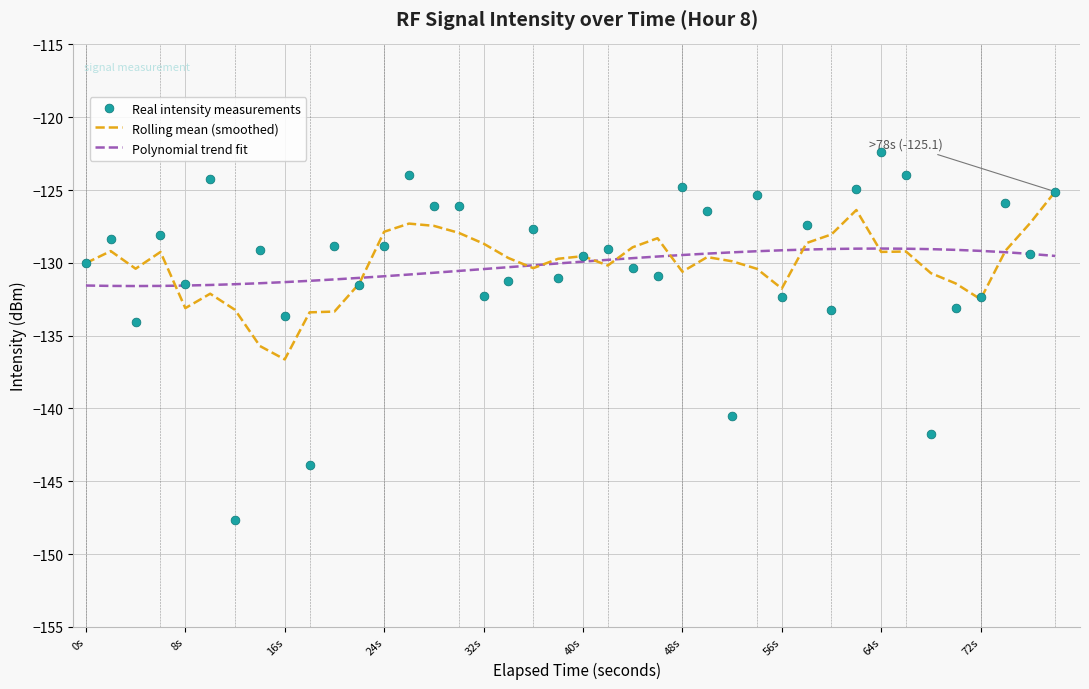

Which series reaches the minimum Y coordinate?

Real intensity measurements